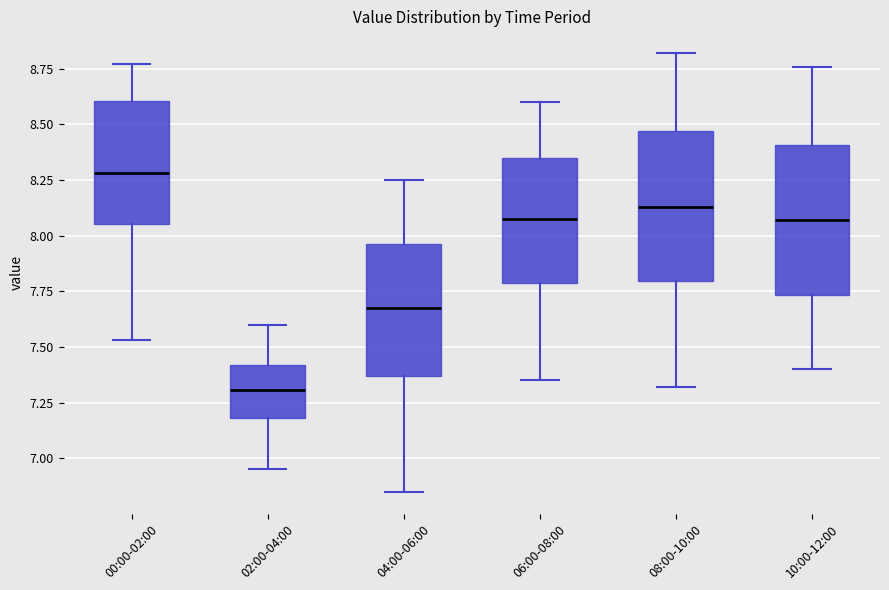

Where is the lower edge of the box for 00:00-02:00 on the y-axis? The values are not printed on the chart, so give them approximately, as read against the axis.

8.05